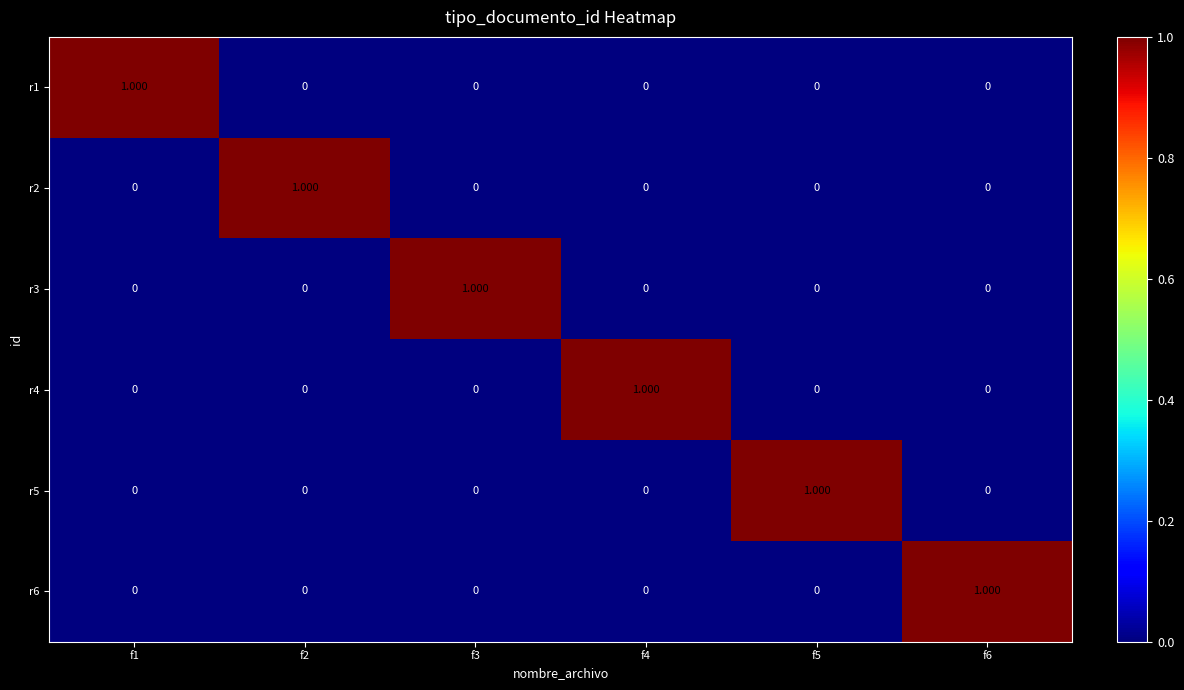

How many values in the r6 series exceed 0?

1